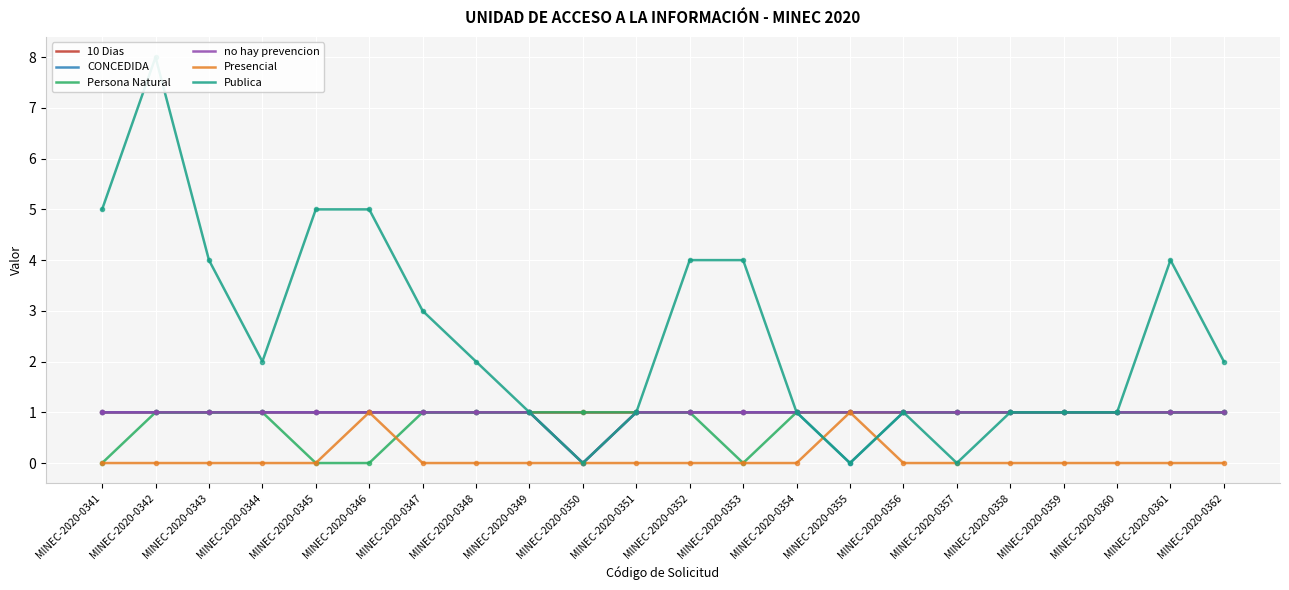

Reading left to right, what are all the values shown in this chart?

10 Dias: 1	1	1	1	1	1	1	1	1	1	1	1	1	1	1	1	1	1	1	1	1	1
CONCEDIDA: 1	1	1	1	1	1	1	1	1	0	1	1	1	1	0	1	1	1	1	1	1	1
Persona Natural: 0	1	1	1	0	0	1	1	1	1	1	1	0	1	1	1	1	1	1	1	1	1
no hay prevencion: 1	1	1	1	1	1	1	1	1	0	1	1	1	1	1	1	1	1	1	1	1	1
Presencial: 0	0	0	0	0	1	0	0	0	0	0	0	0	0	1	0	0	0	0	0	0	0
Publica: 5	8	4	2	5	5	3	2	1	0	1	4	4	1	0	1	0	1	1	1	4	2